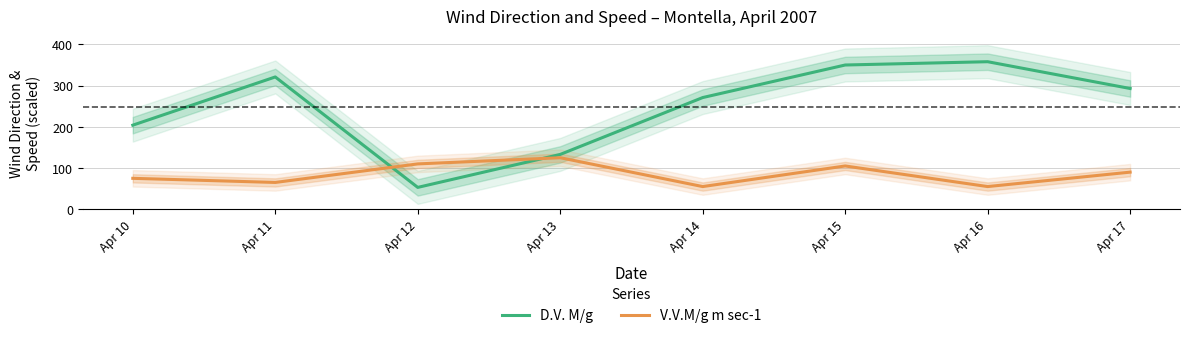

At which category does V.V.M/g m sec-1 reach its first local peak?

Apr 13